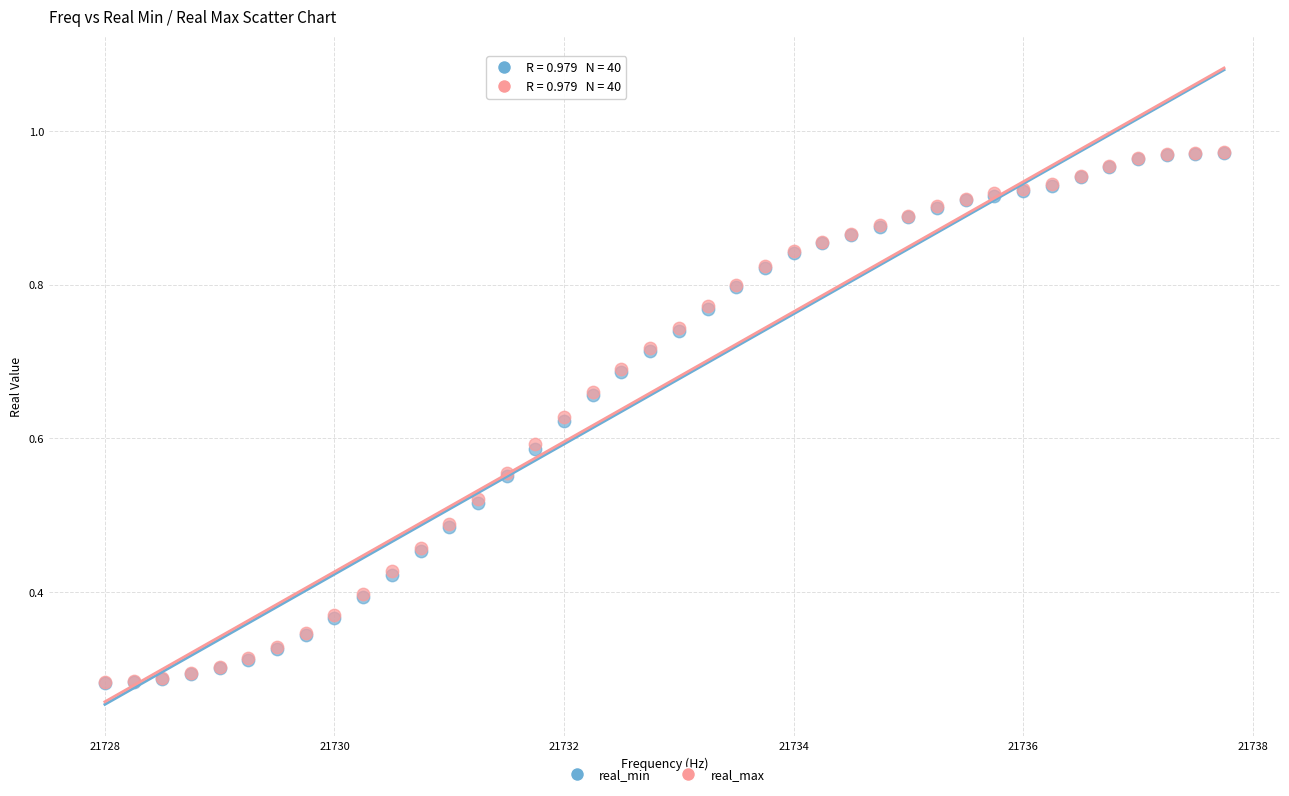

What are all the series names shown in the legend?

real_min, real_max